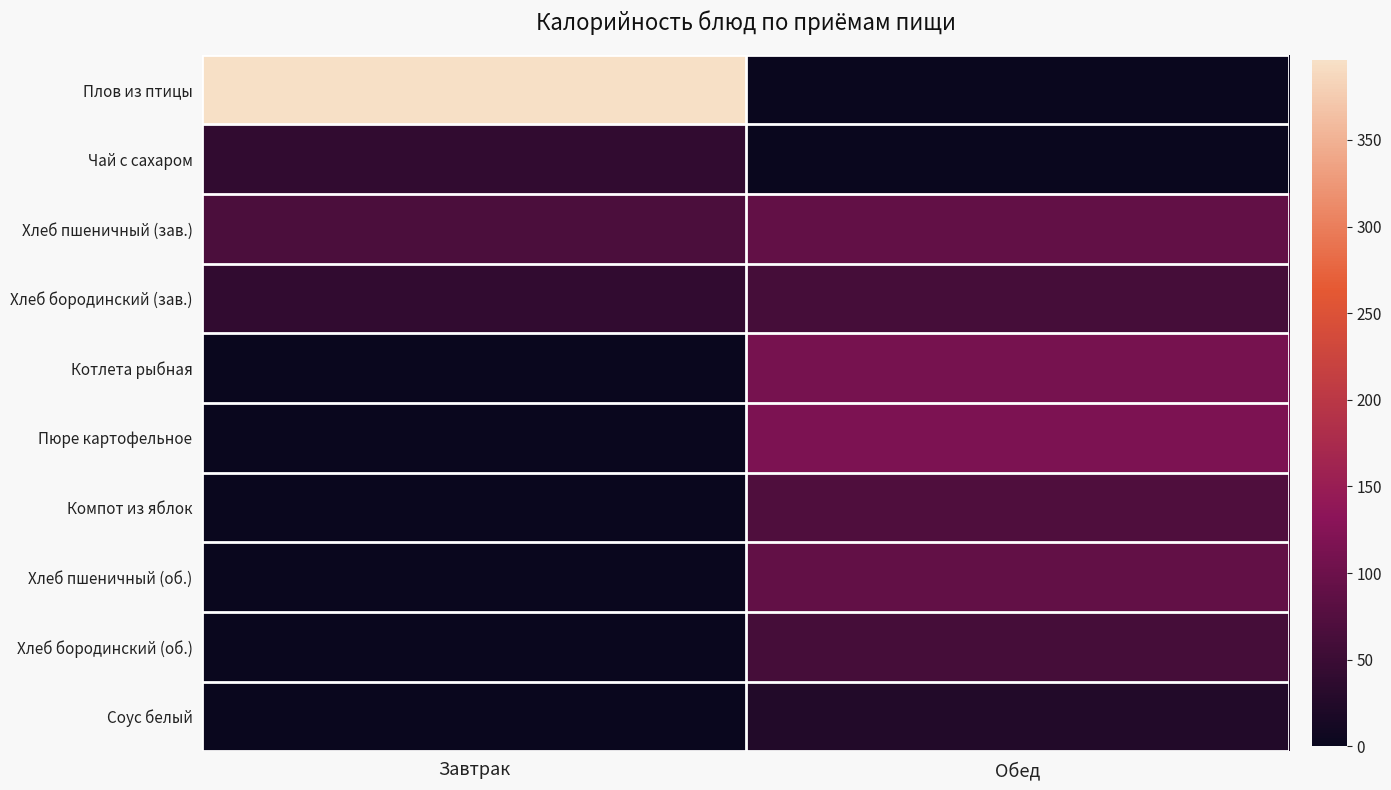

At how many categories does at least one series exceed 381?

1